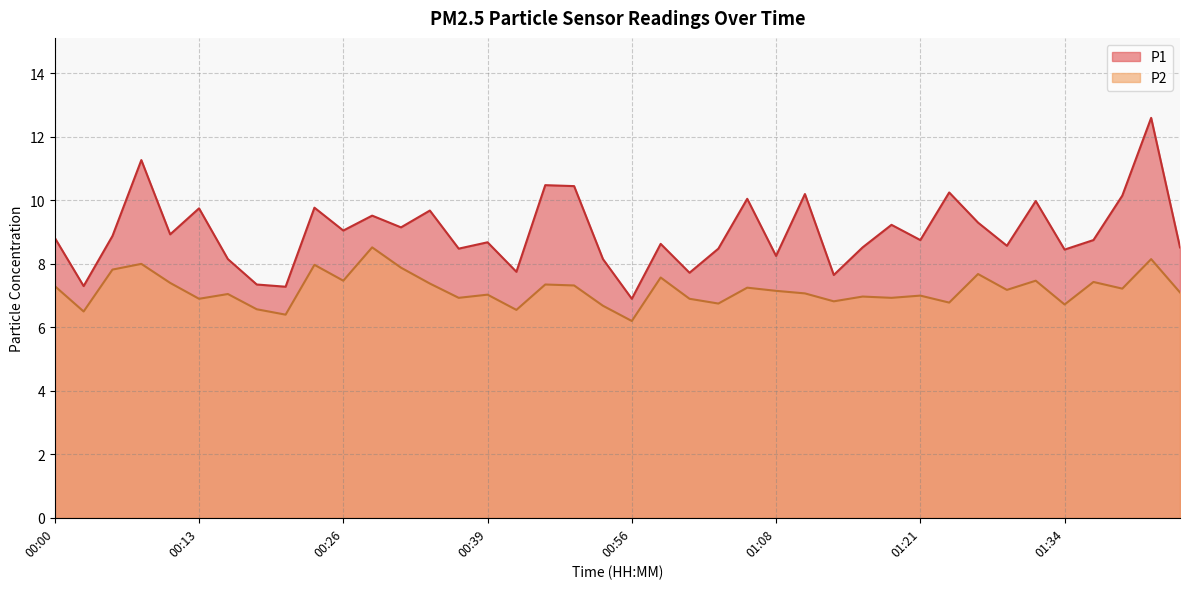

Which has a higher value, 00:36 or 01:03?

00:36